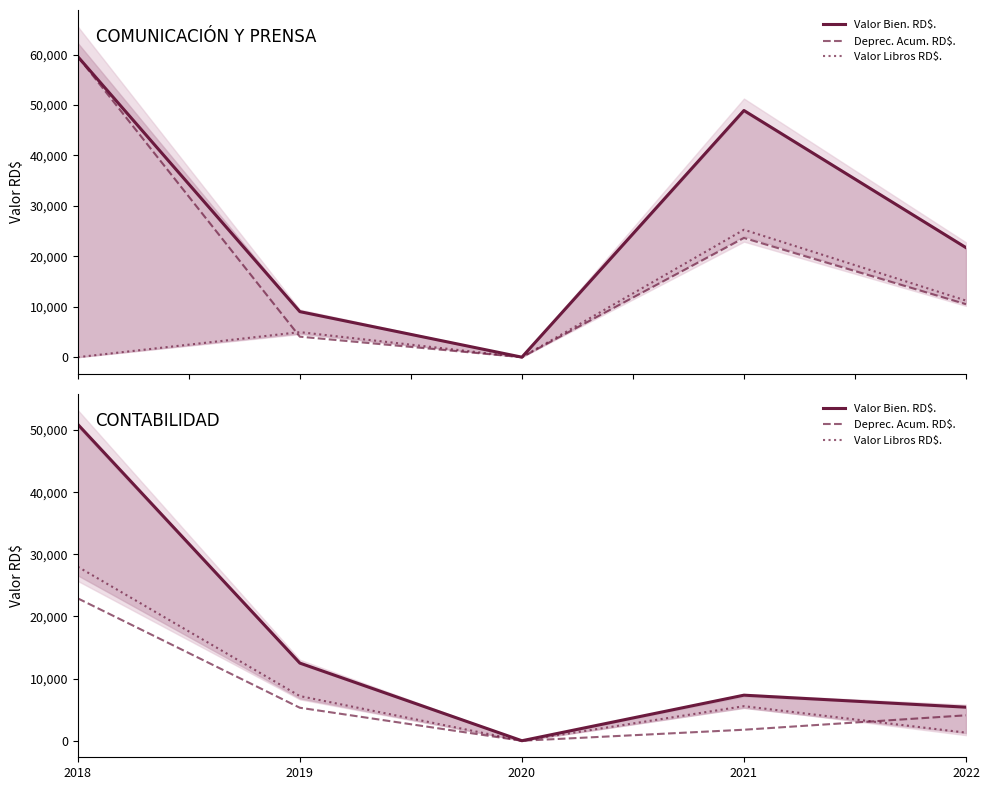

List the series in order of their peak value, lowest first.

Deprec. Acum. RD$., Valor Libros RD$., Valor Bien. RD$.